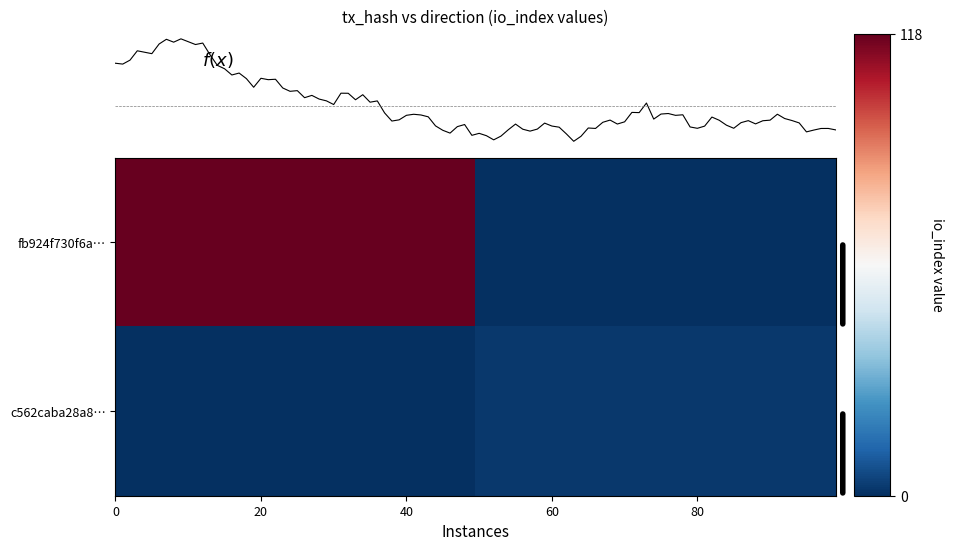

Is the value of fb924f730f6a4151a6b93b6743d864affa82941 at direction greater than the value of c562caba28a8a8de96bf1907416338598ed883f at direction?

No